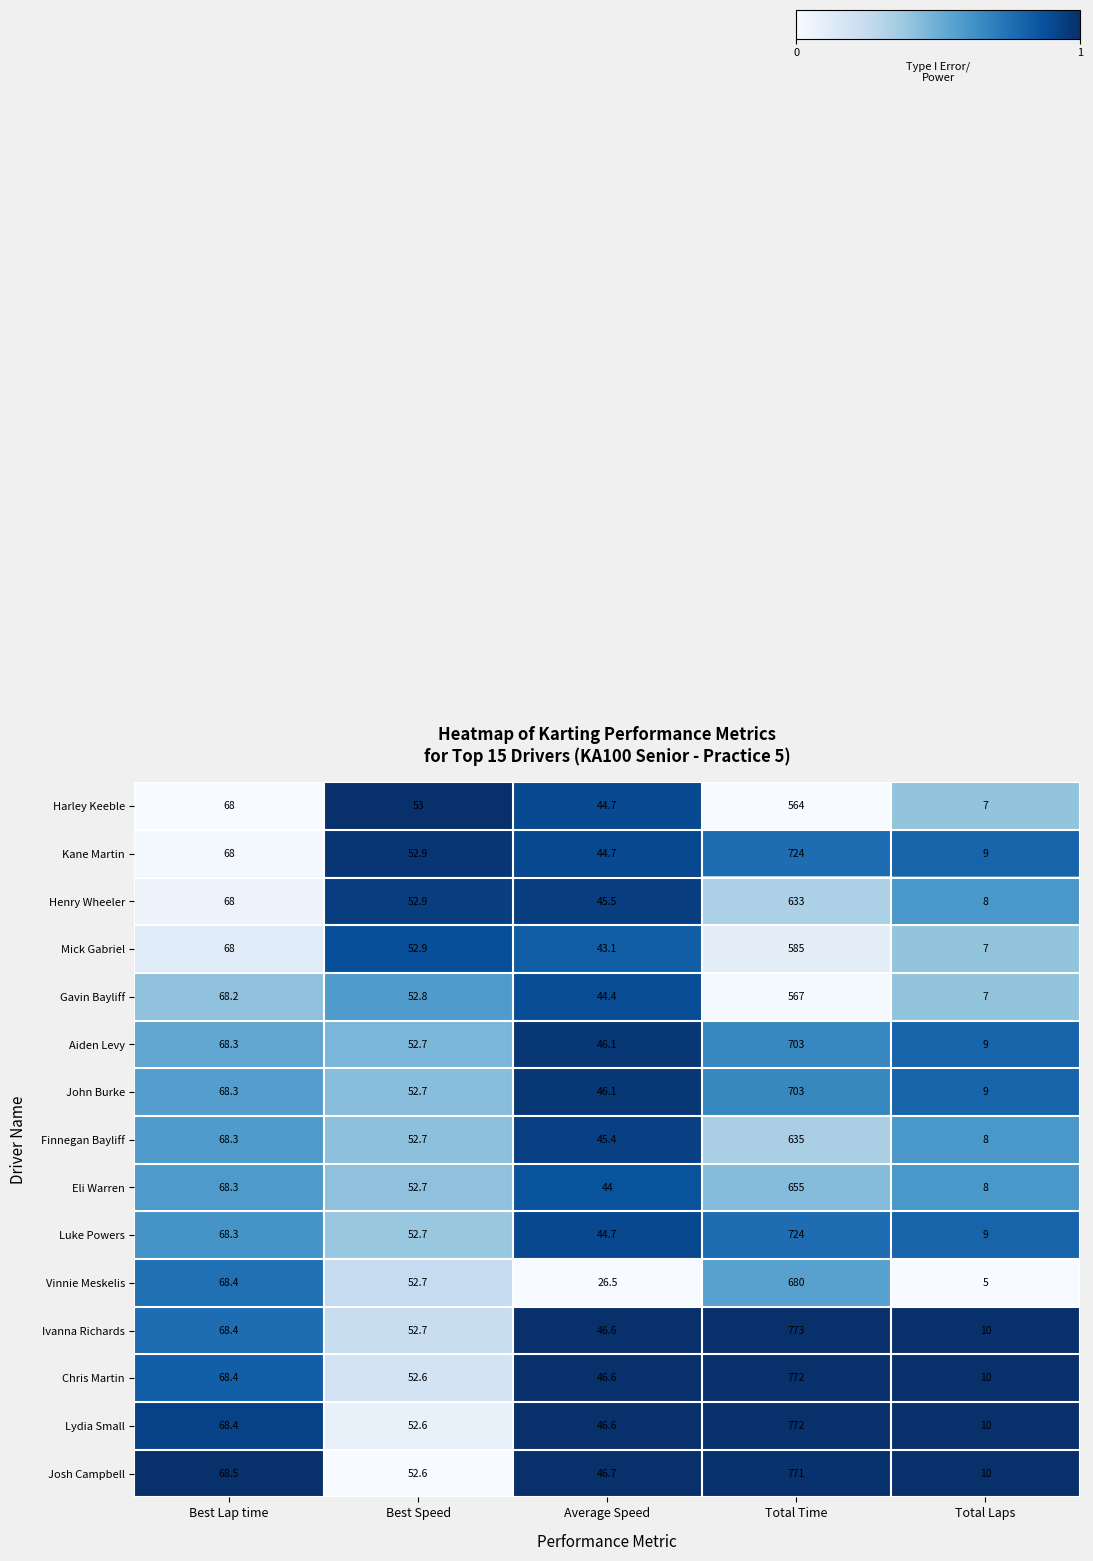

The Aiden Levy series shows 26.4 at Average Speed. True or false?

False